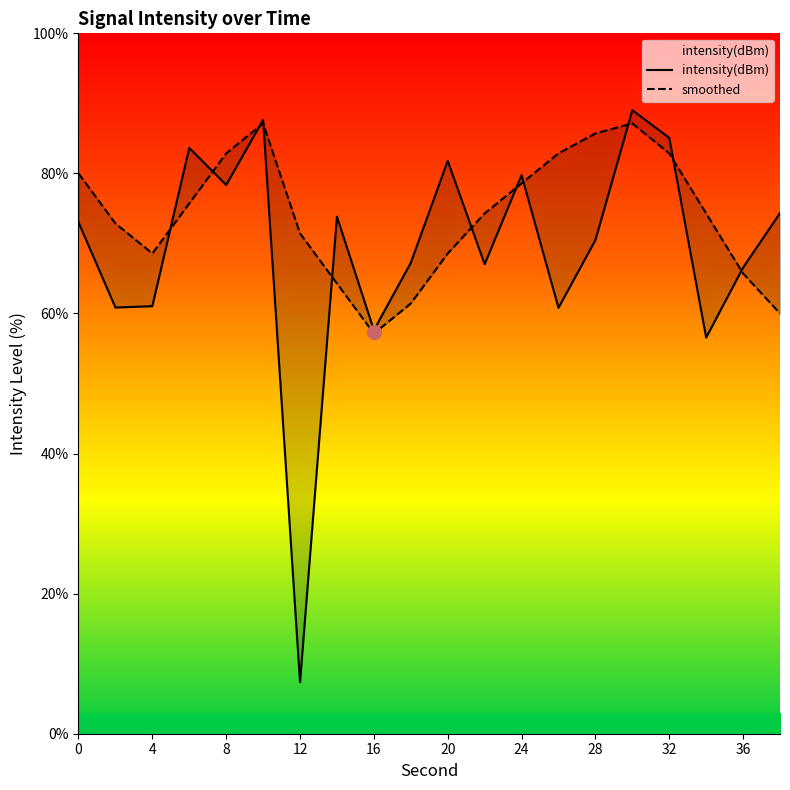

True or false: intensity(dBm) and smoothed intersect in this chart.

True